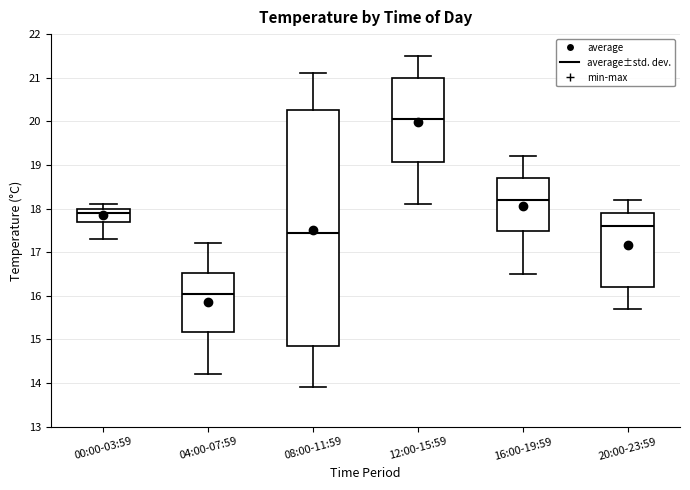

Reading left to right, read every box against the y-axis: the position of its median line, the range the box covers, and the ends of its whiskers. The values are not printed on the chart, so give them approximately, as read against the axis.

00:00-03:59: median 17.9, box 17.7 to 18.0, whiskers 17.3 to 18.1
04:00-07:59: median 16.1, box 15.2 to 16.5, whiskers 14.2 to 17.2
08:00-11:59: median 17.5, box 14.9 to 20.3, whiskers 13.9 to 21.1
12:00-15:59: median 20.1, box 19.1 to 21.0, whiskers 18.1 to 21.5
16:00-19:59: median 18.2, box 17.5 to 18.7, whiskers 16.5 to 19.2
20:00-23:59: median 17.6, box 16.2 to 17.9, whiskers 15.7 to 18.2